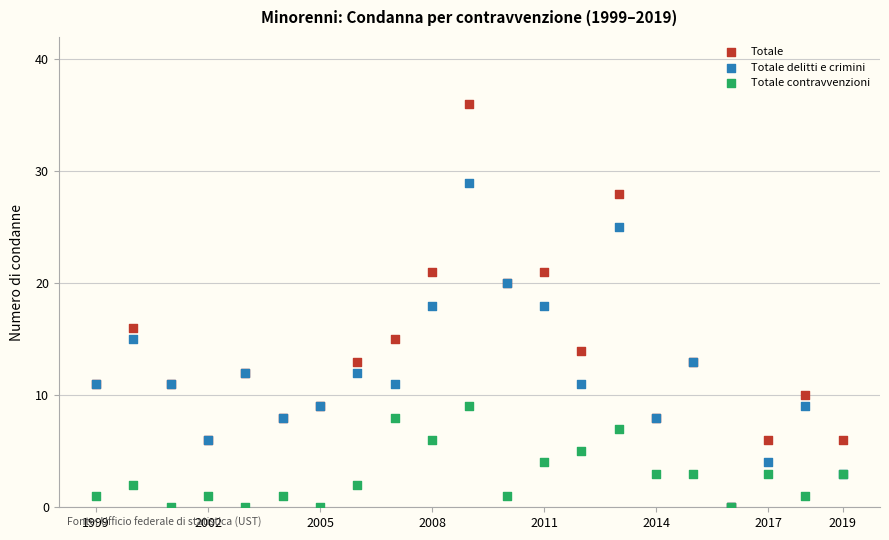

Which series reaches the maximum Y coordinate?

Totale